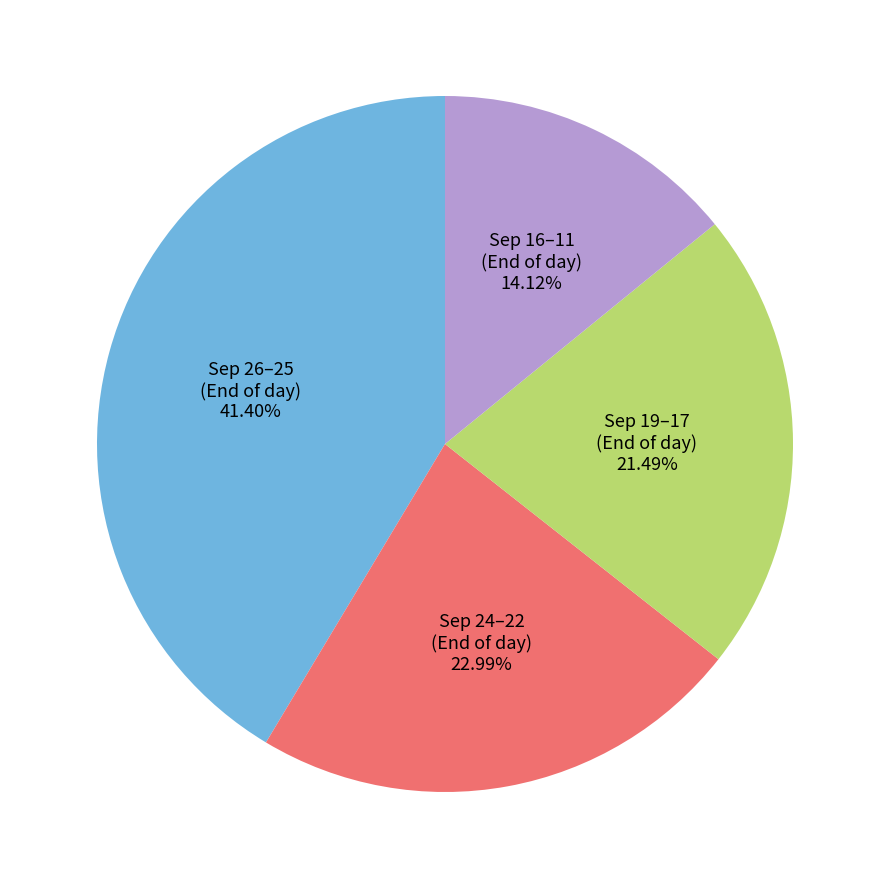

Is there a majority slice in this chart?

No